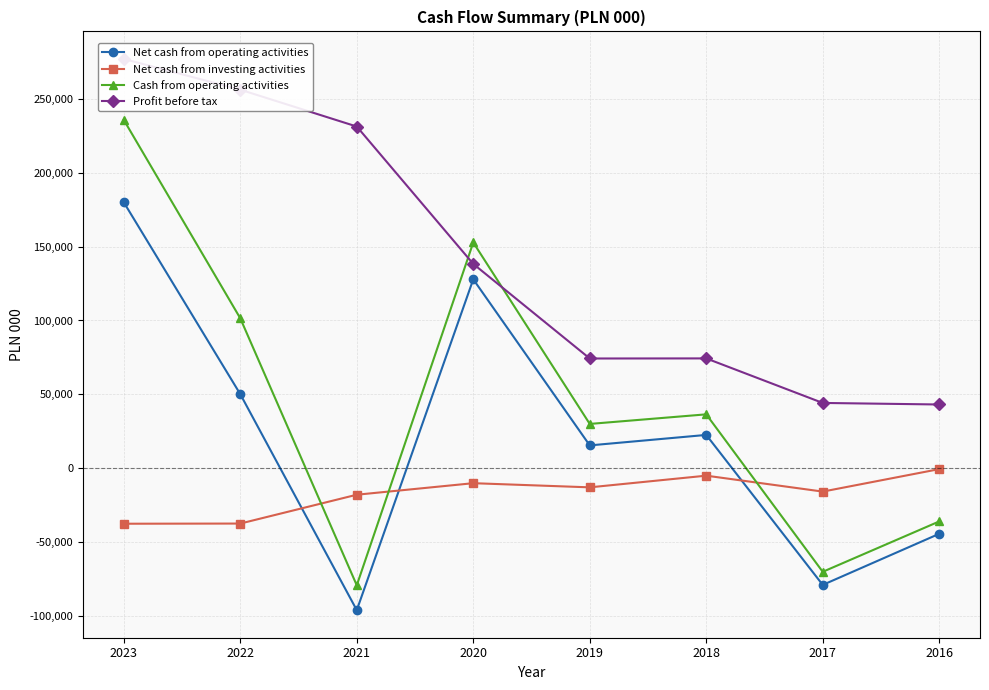

How many intersections are there between Net cash from operating activities and Net cash from investing activities?

3